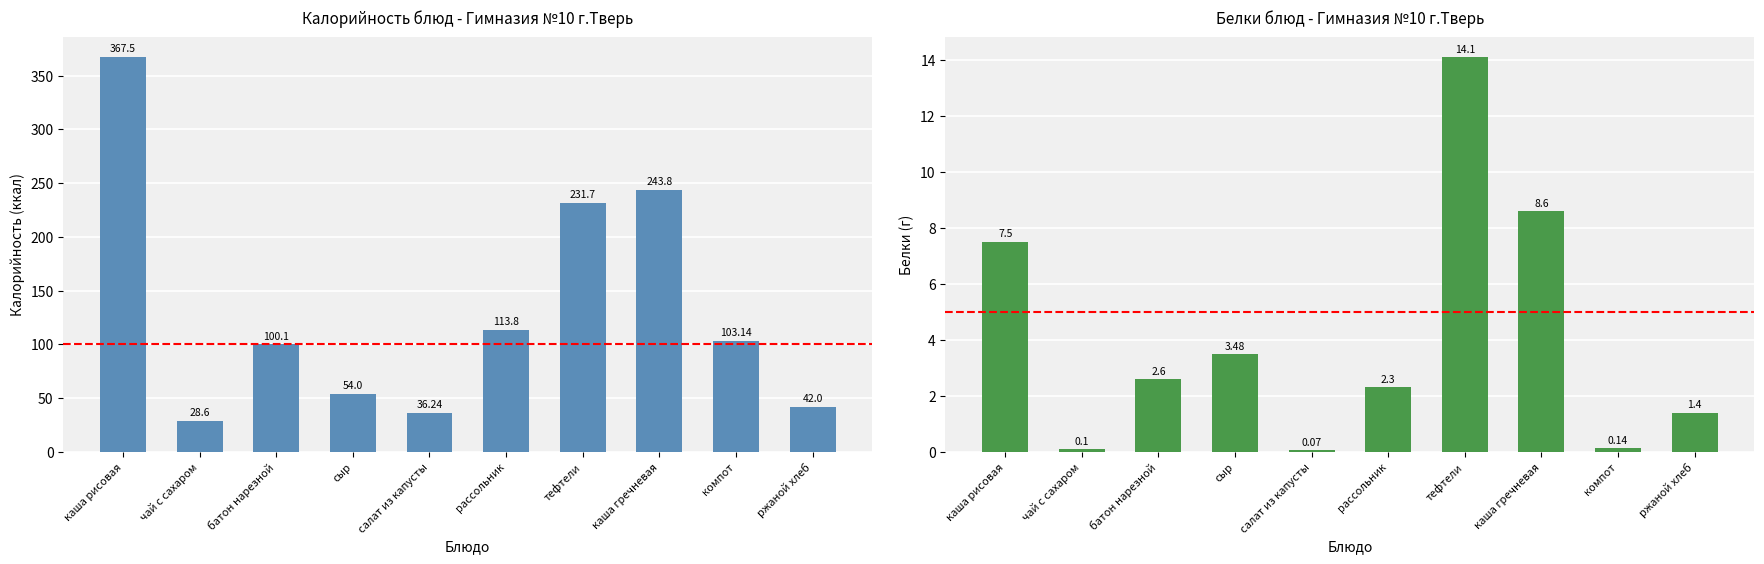

How many bars are there in total?

20